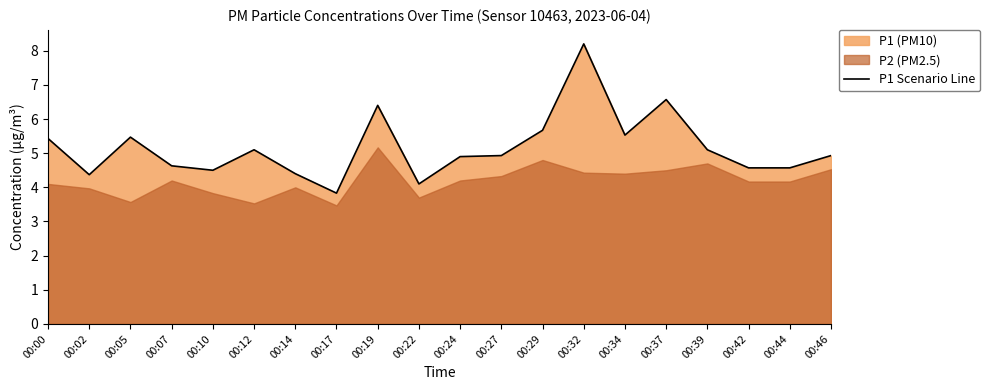

At which category does the chart reach its peak across all series?

00:32